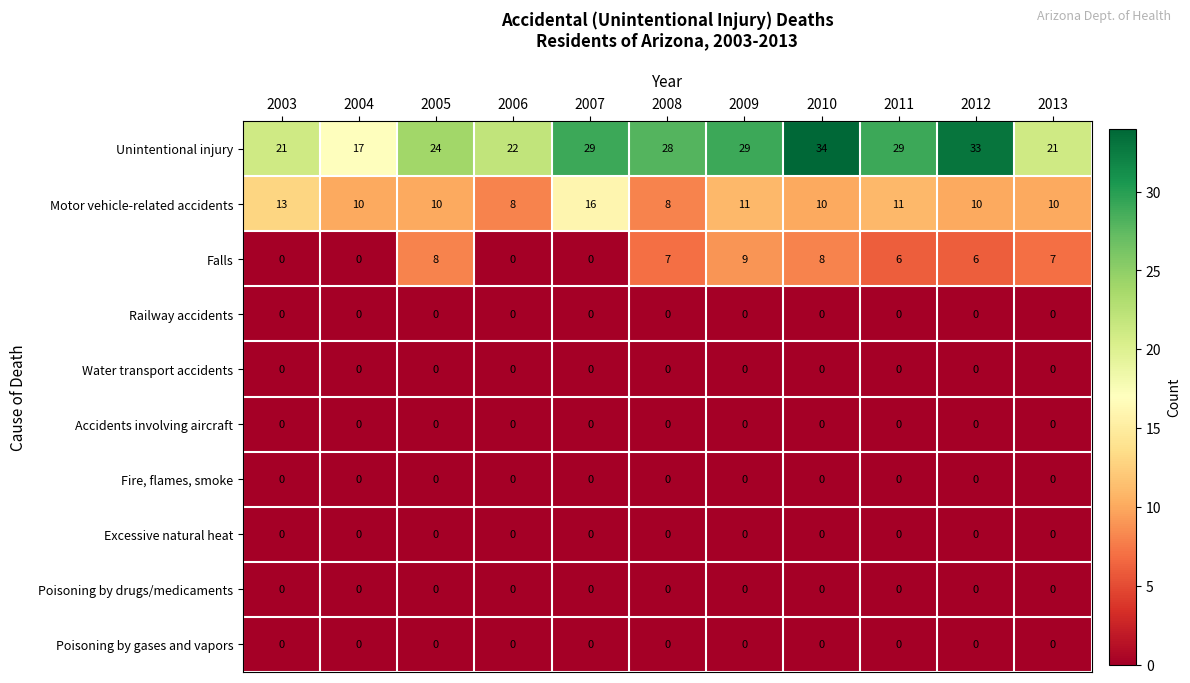

At which category is the sum across all series the highest?

2010